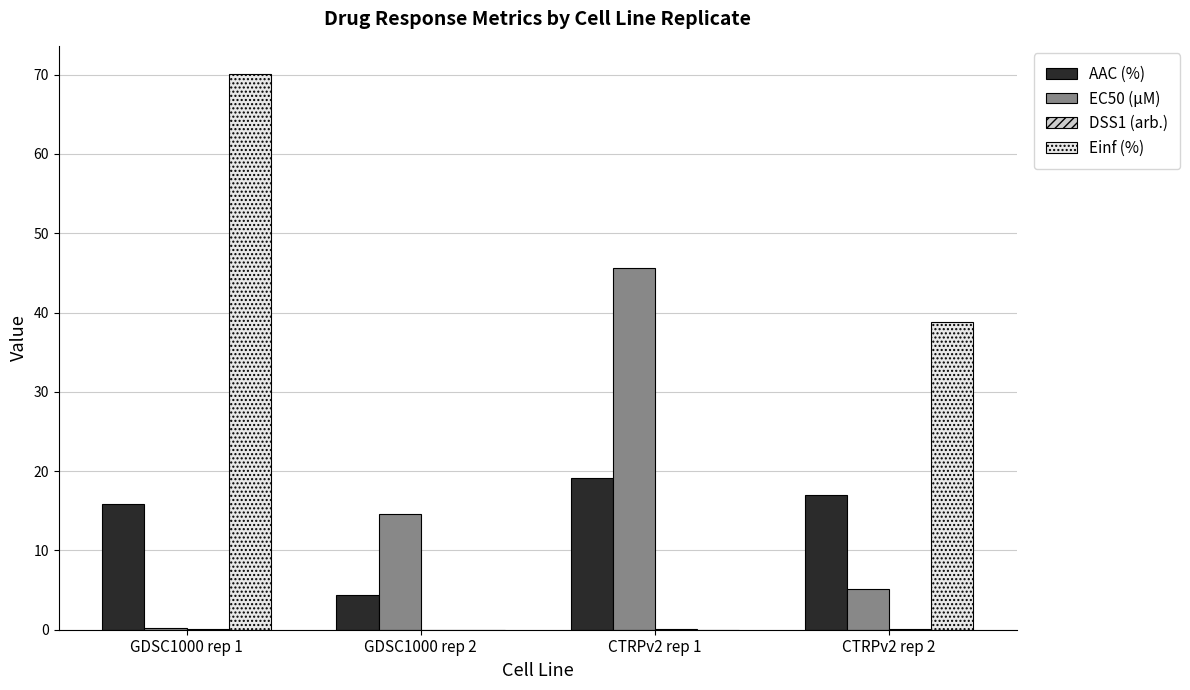

Which series has the widest spread of values?

Einf (%)